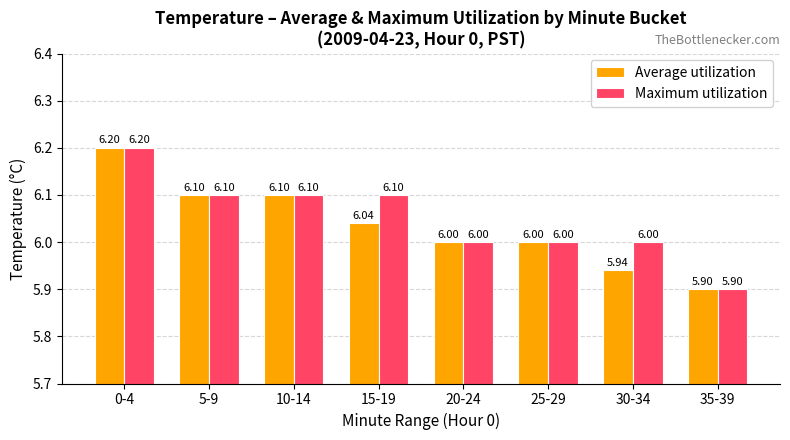

What position from the right is 5-9?

7